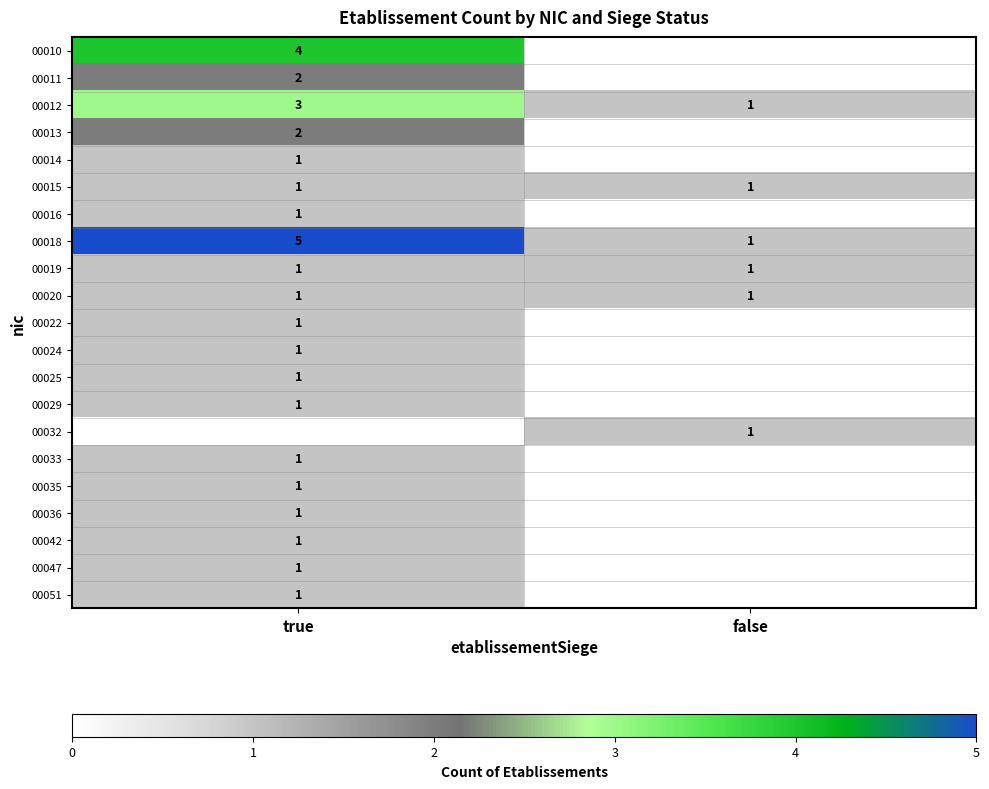

The value of 00033 at true is 1. True or false?

True